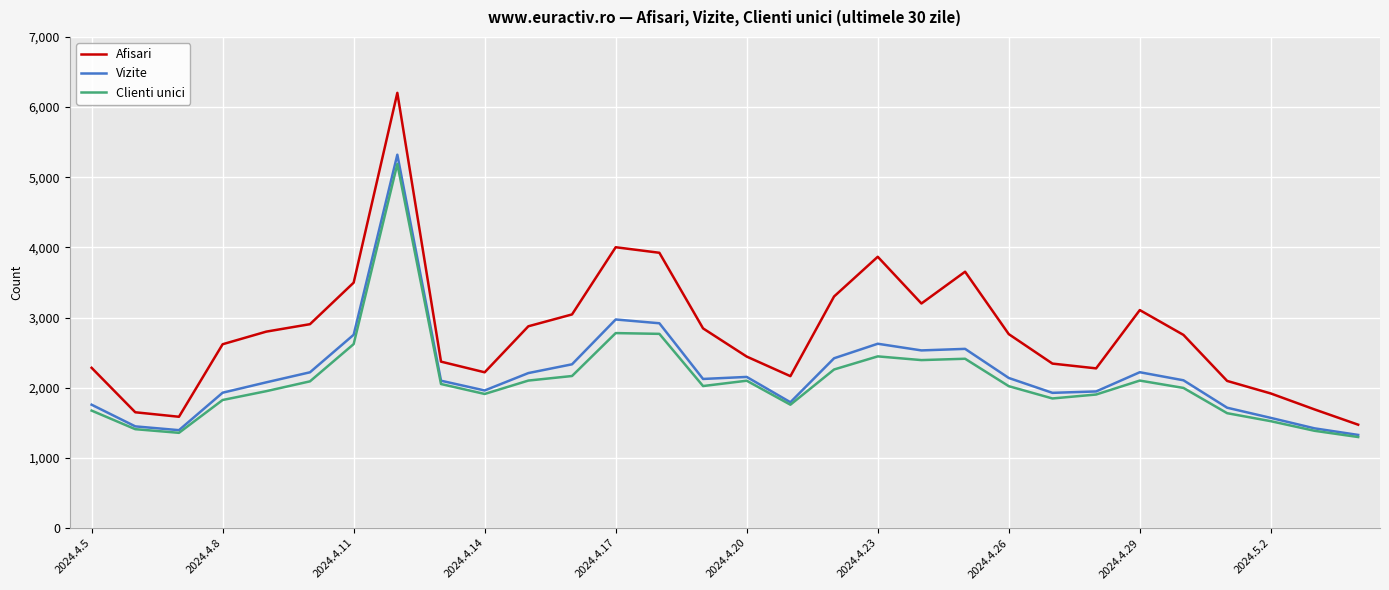

Which series has the widest spread of values?

Afisari